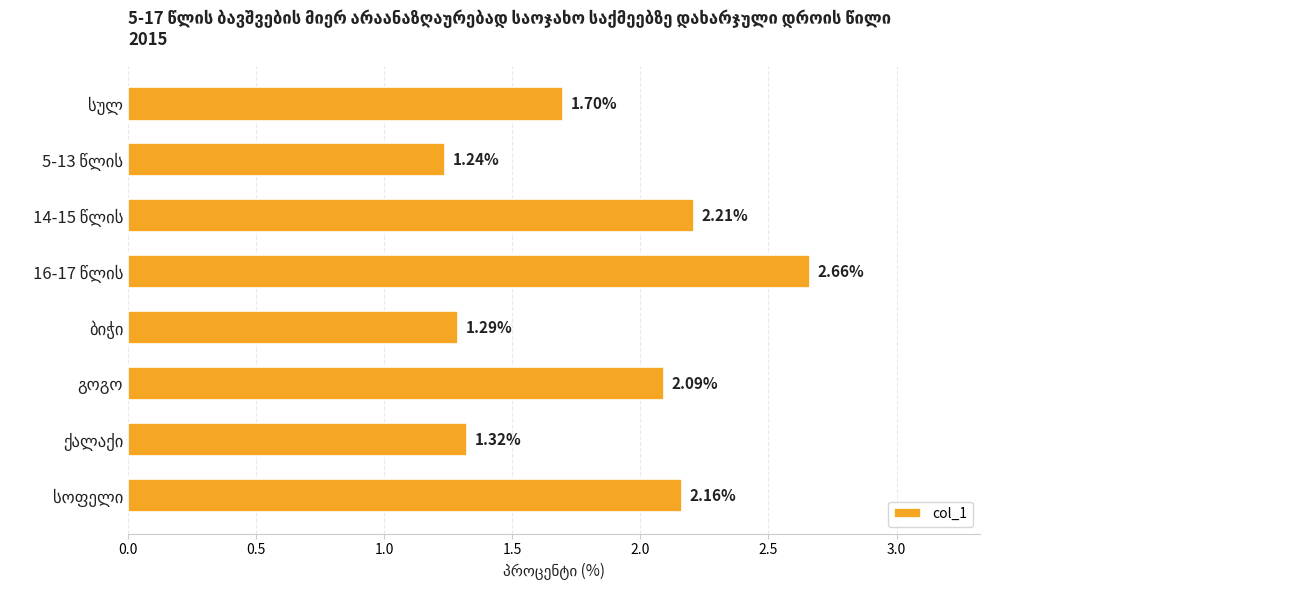

What is the average value?

1.8